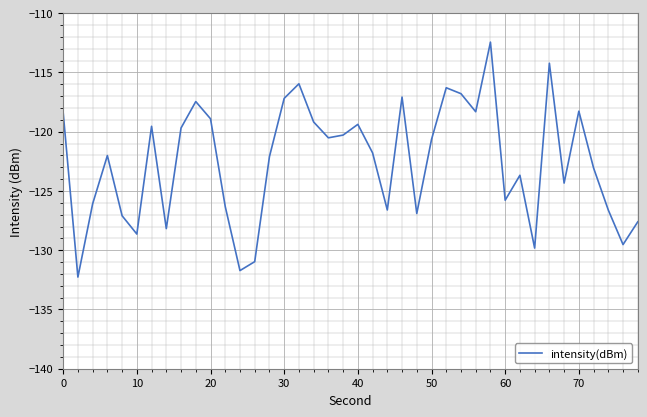

What is the smallest value displayed?

-132.3